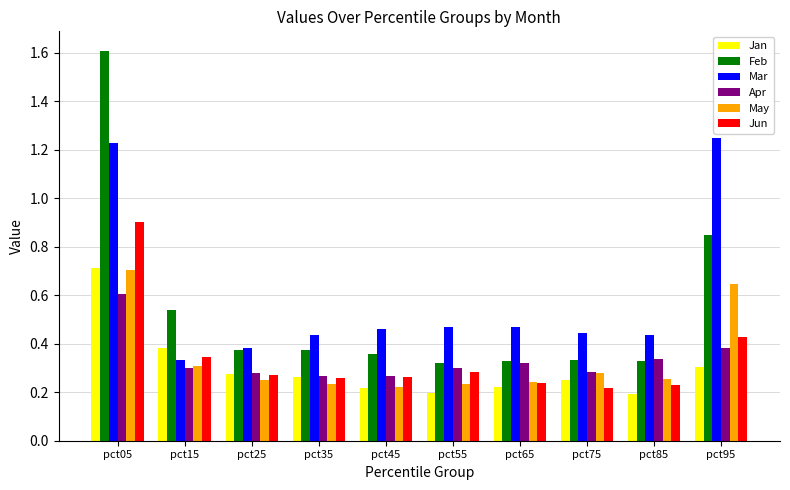

Does the chart contain any negative values?

No